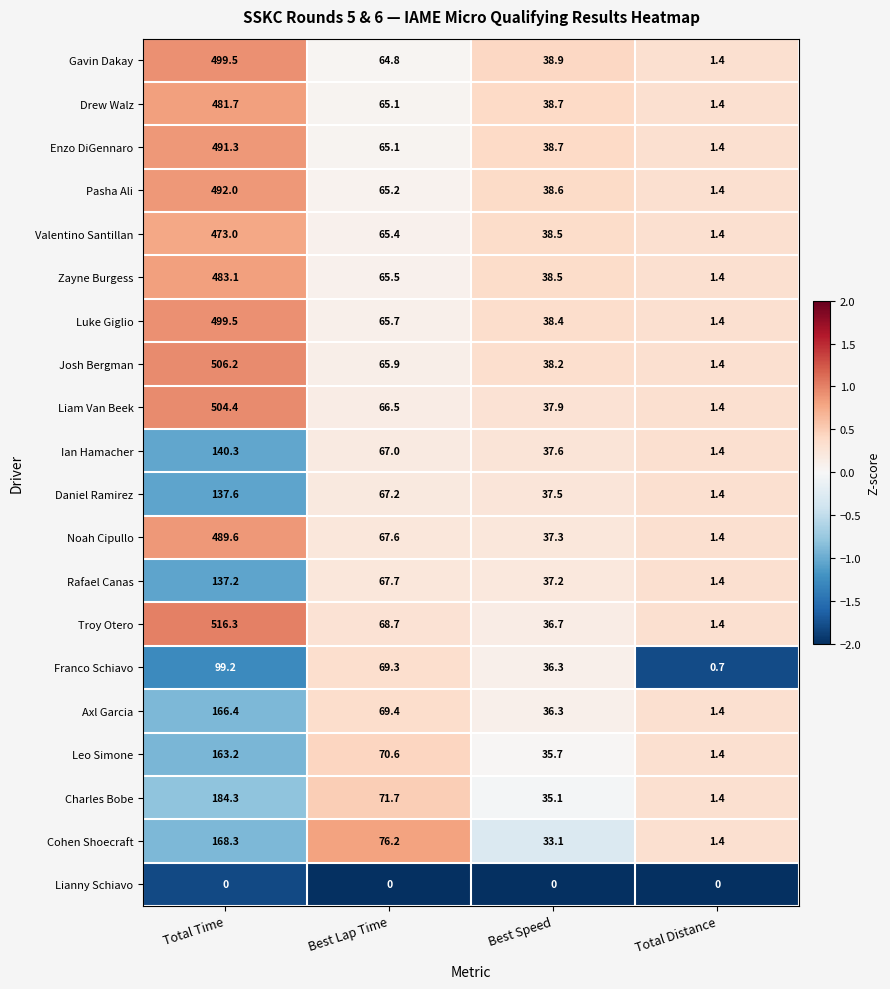

Which series has the widest spread of values?

Troy Otero